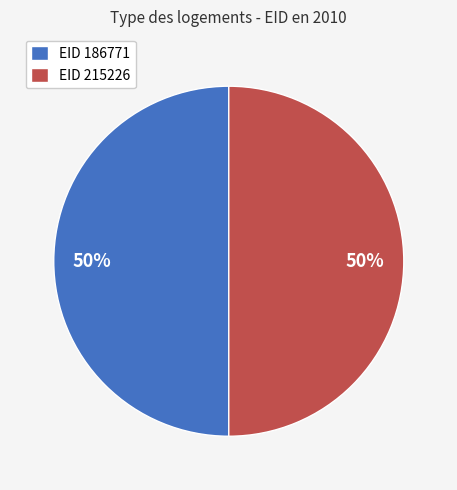

Approximately how many times larger is the value at EID 215226 compared to EID 186771?

1.0